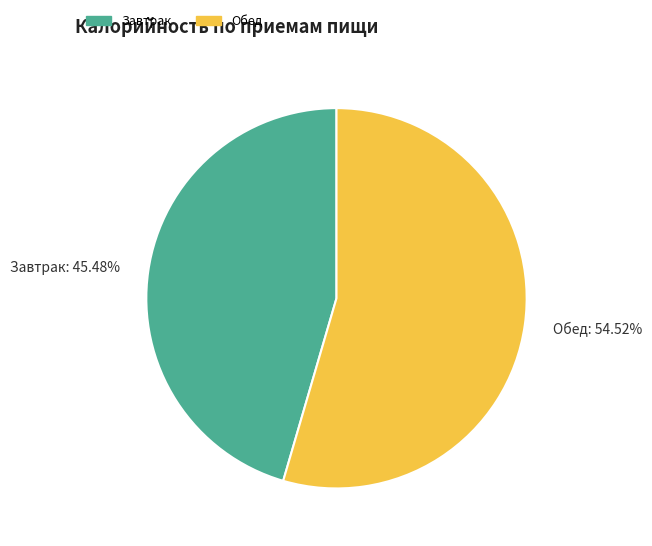

What is the largest slice in the pie chart?

Обед